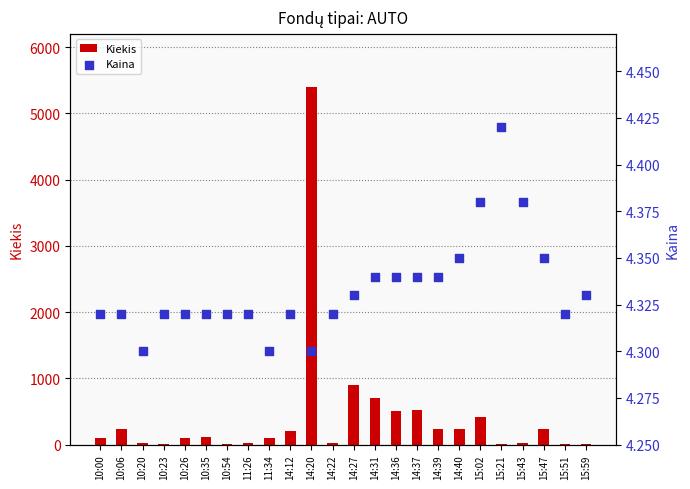

Which series reaches the maximum Y coordinate?

Kiekis